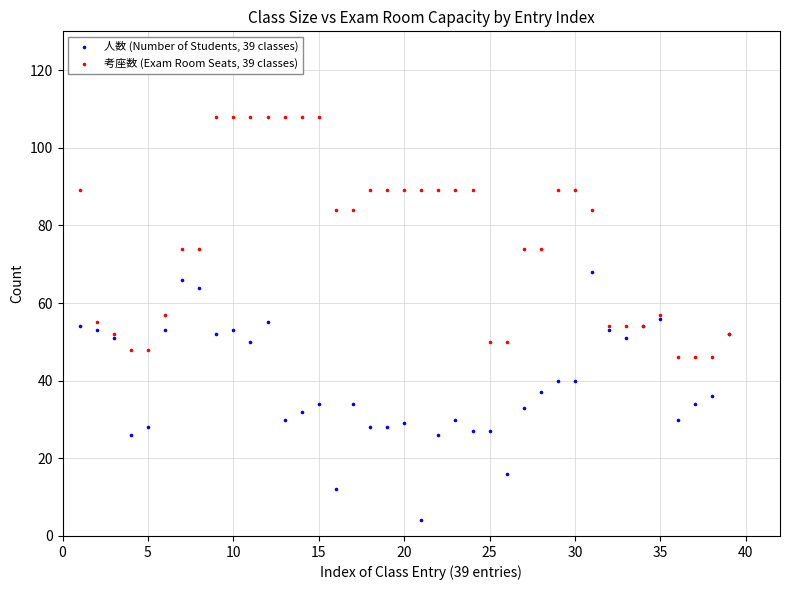

Which series contains the lowest Y value?

人数 (Number of Students, 39 classes)